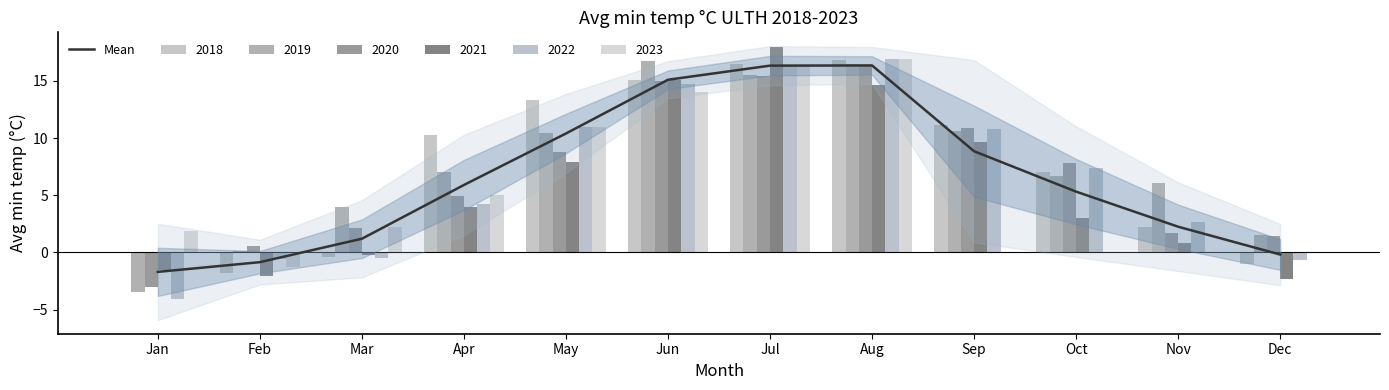

List the labels in order of value, largest first.

Aug, Jul, Jun, May, Sep, Apr, Oct, Nov, Mar, Dec, Feb, Jan